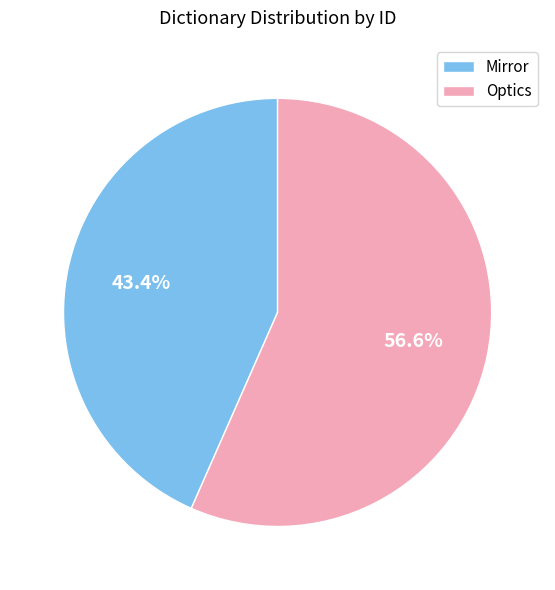

To the nearest percent, what portion does Optics represent?

57%